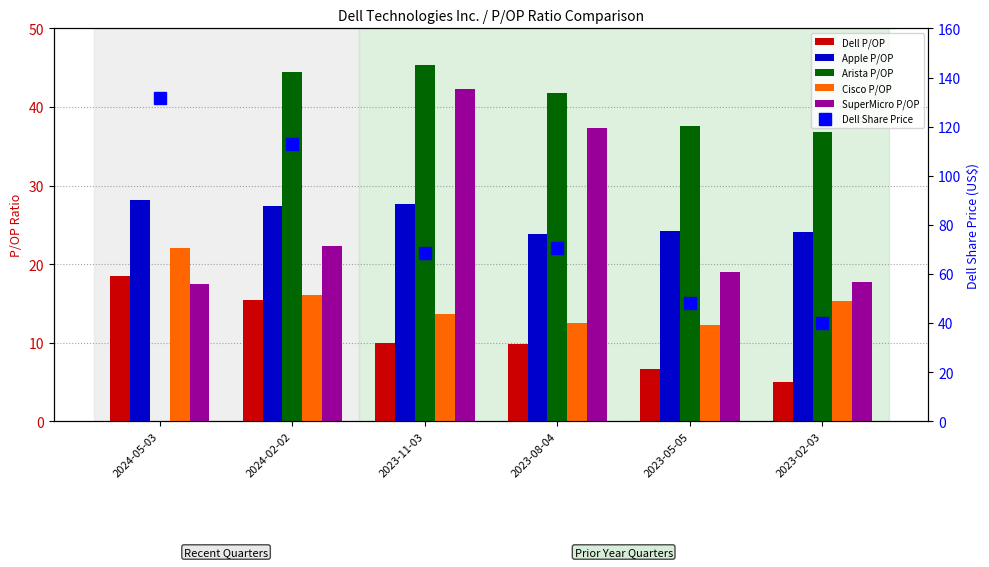

At which category is the sum across all series the highest?

2024-02-02